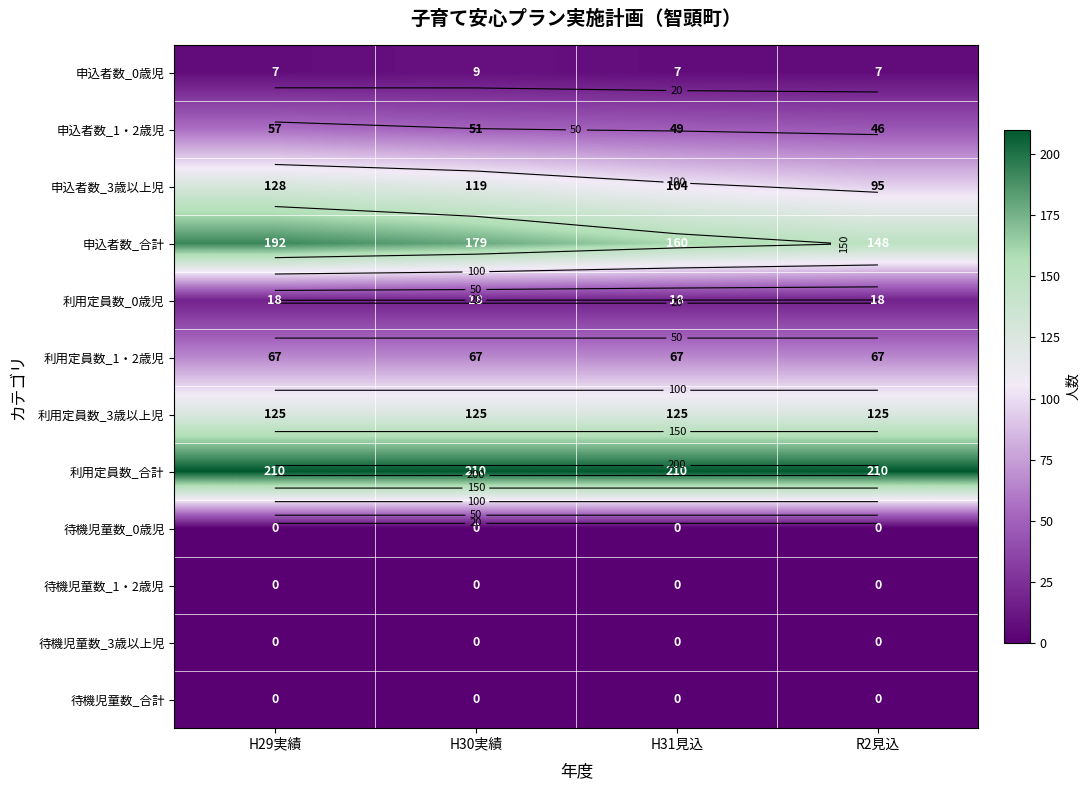

The 待機児童数_0歳児 series shows 0 at H30実績. True or false?

True